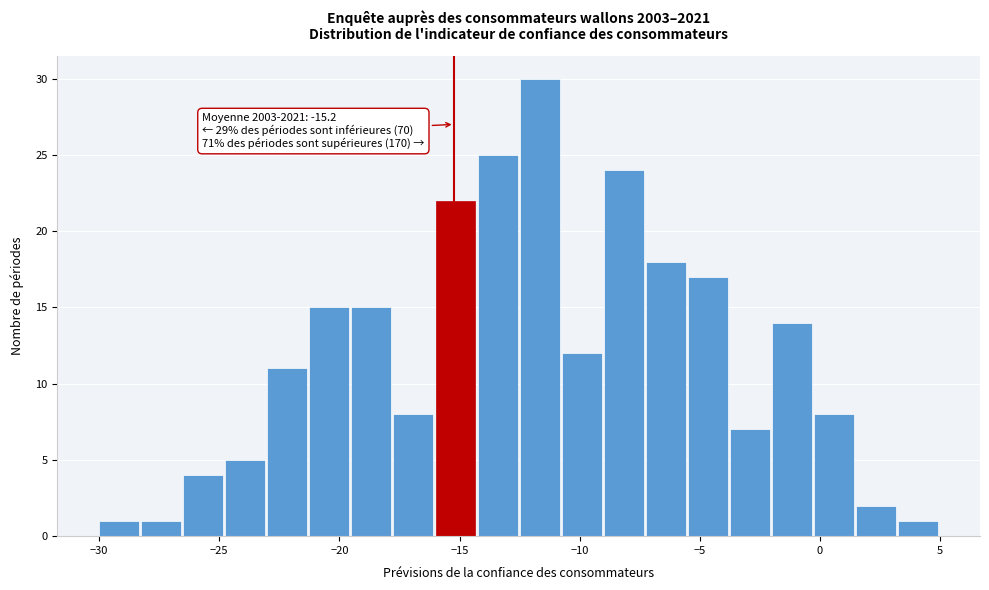

Around what value on the x-axis is the tallest bar? Give the approximate position of its centre, as read against the axis.

-11.5